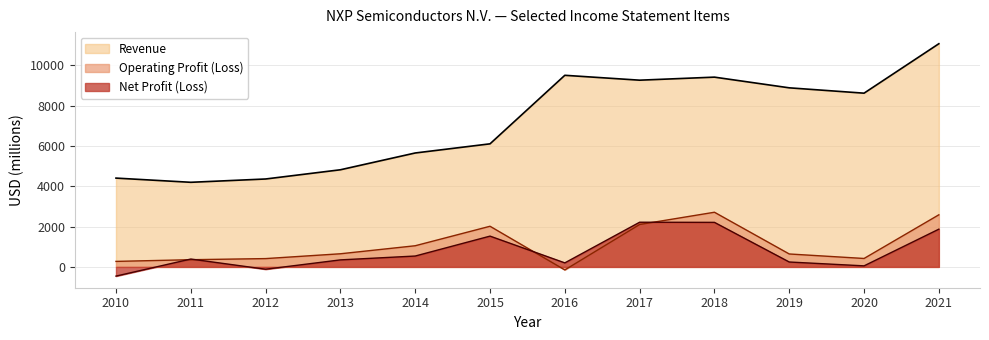

Where is the first local maximum for Revenue?

2016